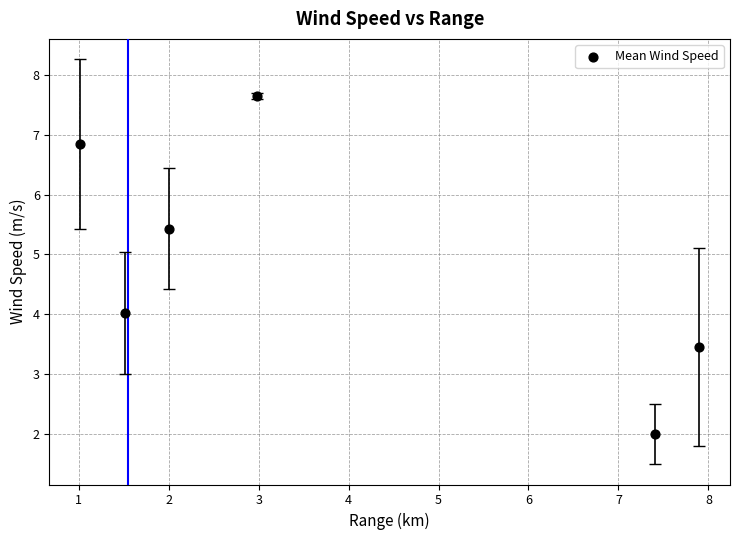

What is the average Y value?

4.9